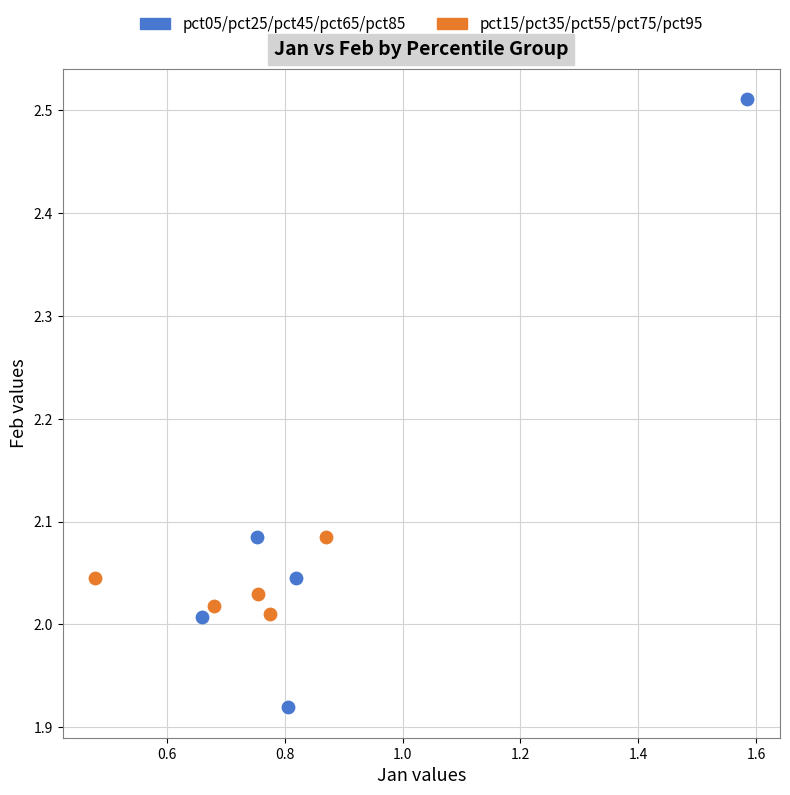

Which series has the largest Y range (max minus min)?

pct05/pct25/pct45/pct65/pct85